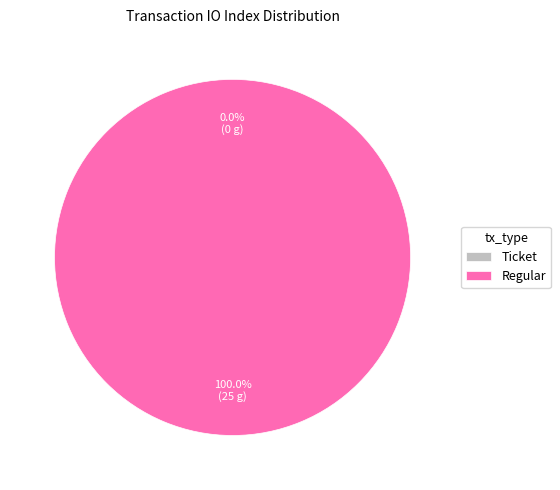

To the nearest percent, what portion does Regular represent?

100%